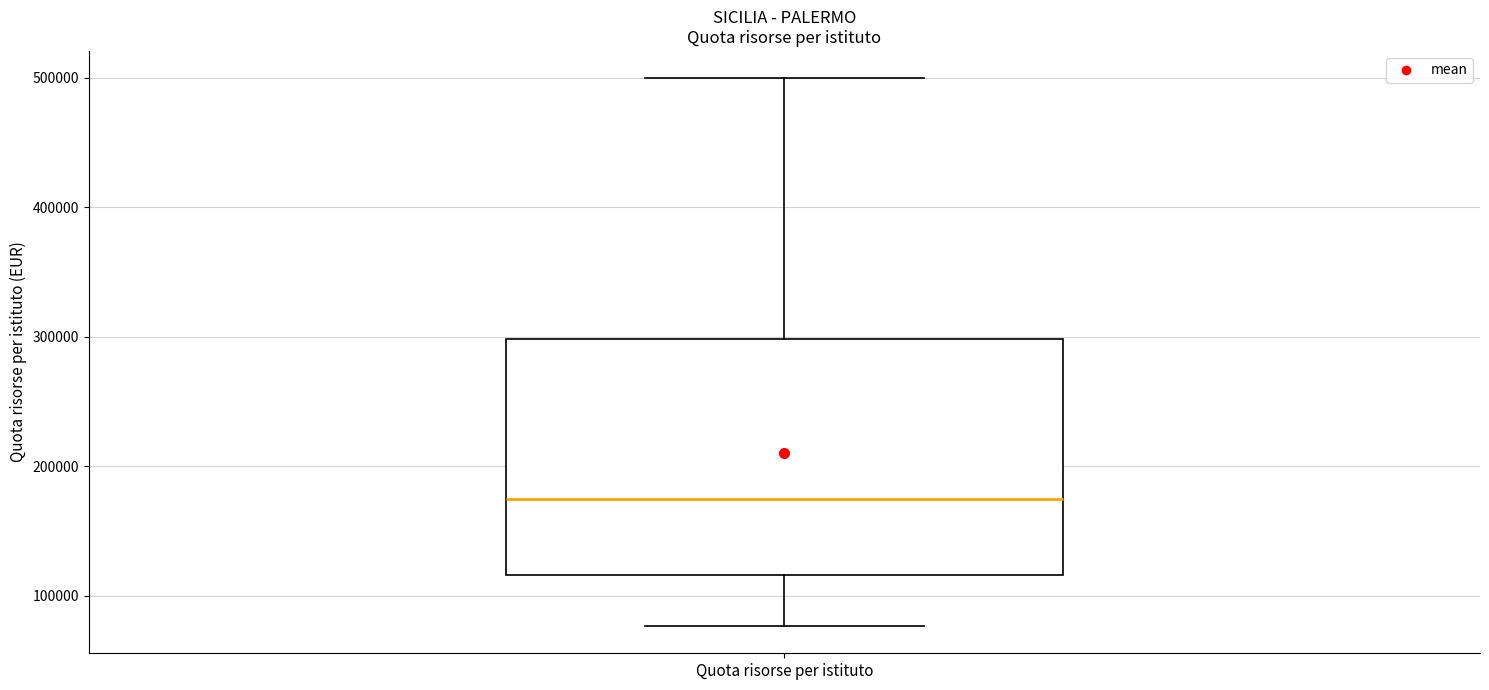

Transcribe this box plot: give where the median line is, the range the box spans, and where the two whiskers end, as read against the y-axis. The values are not printed on the chart, so give them approximately, as read against the axis.

median 170000, box 120000 to 300000, whiskers 80000 to 500000